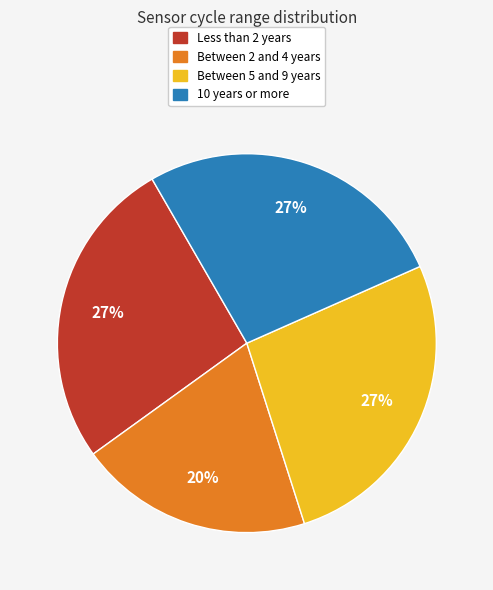

Is it true that Between 2 and 4 years is 20% of the pie?

True